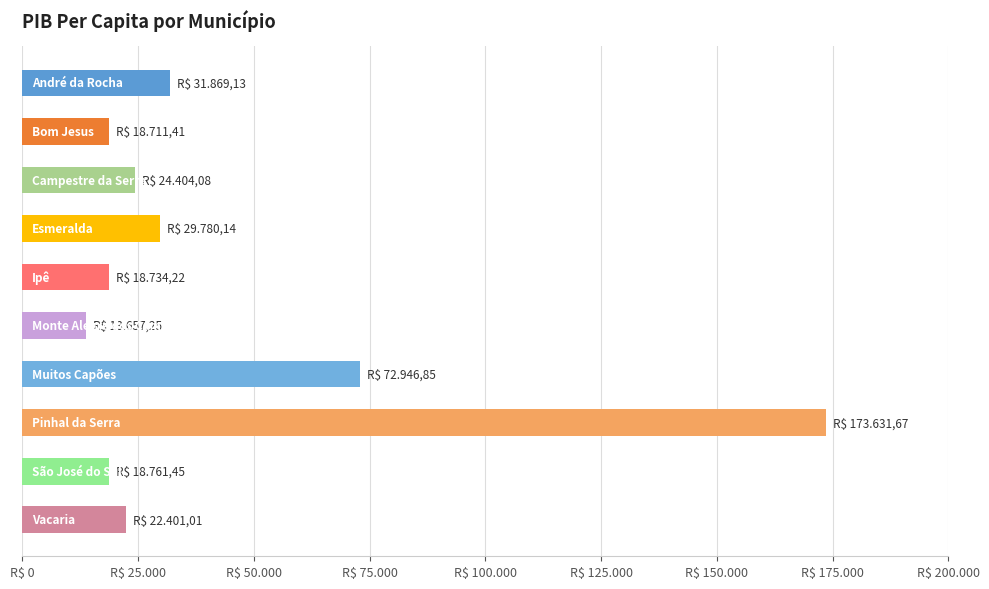

Are the bars horizontal?

Yes